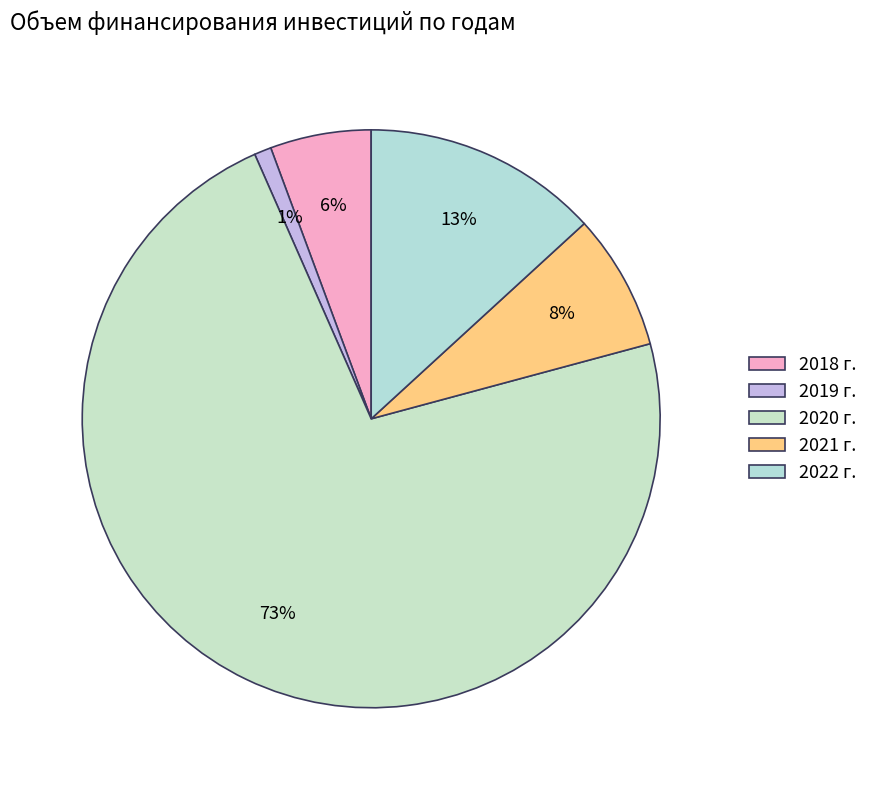

To the nearest percent, what is the difference between the 2021 г. and 2020 г. slice percentages?

65%